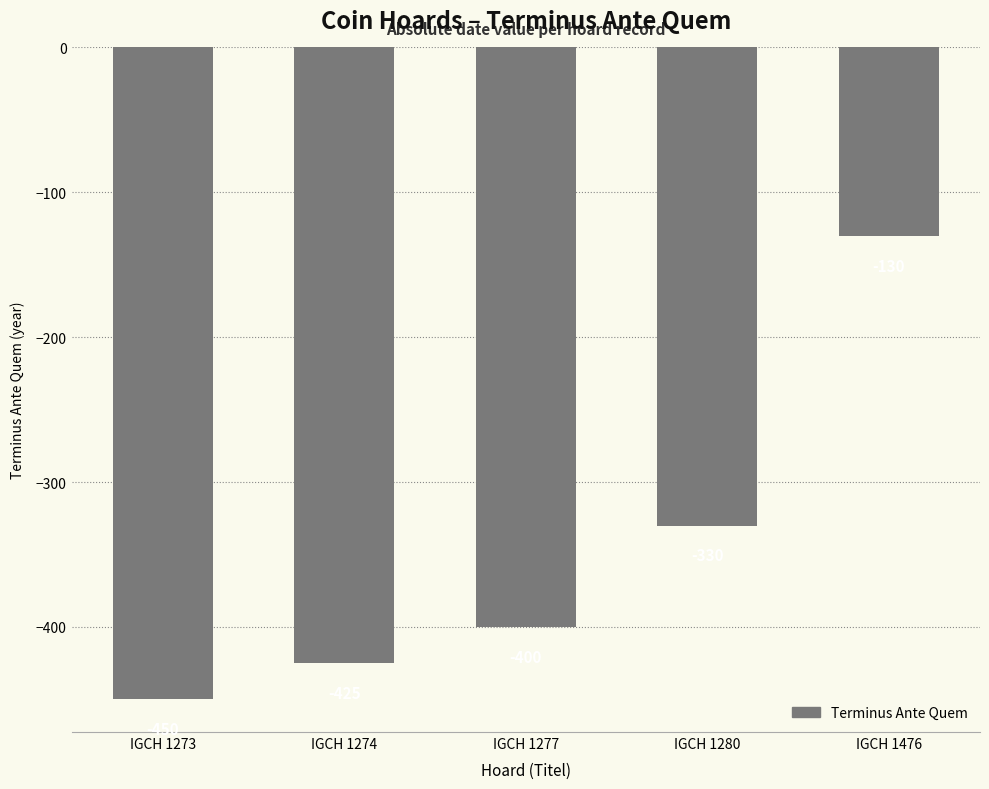

How many series are shown in this chart?

1